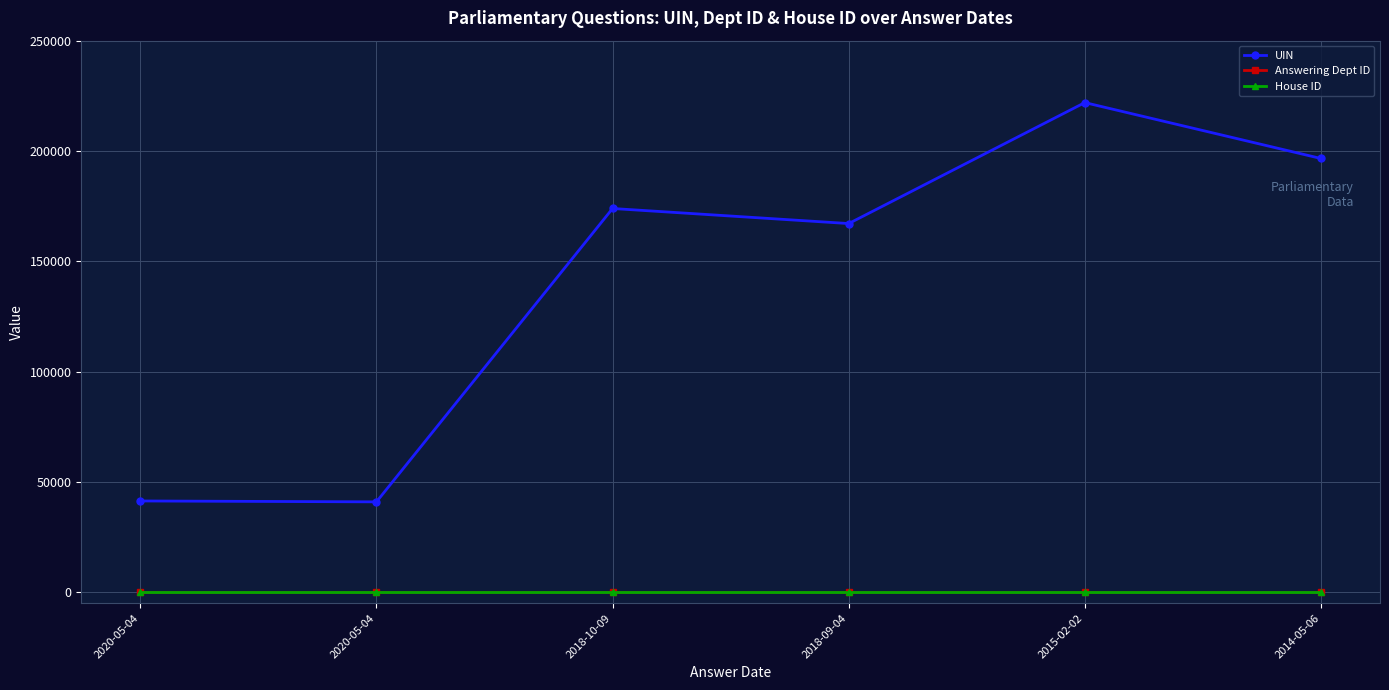

True or false: UIN and House ID intersect in this chart.

False